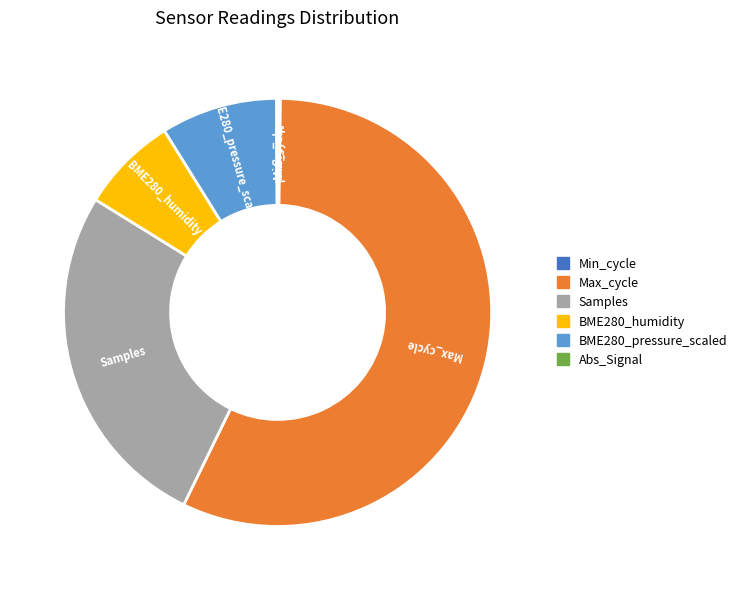

Is there any slice that represents more than half of the pie?

Yes